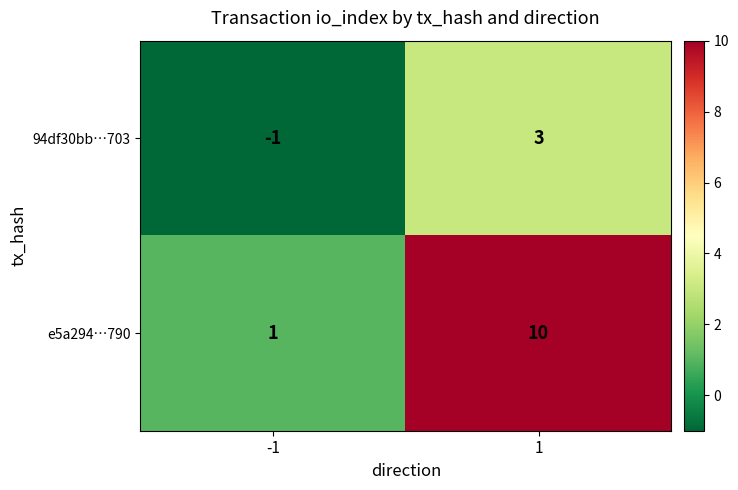

What is the difference between the maximum and minimum values in the 94df30bb…703 series?

4